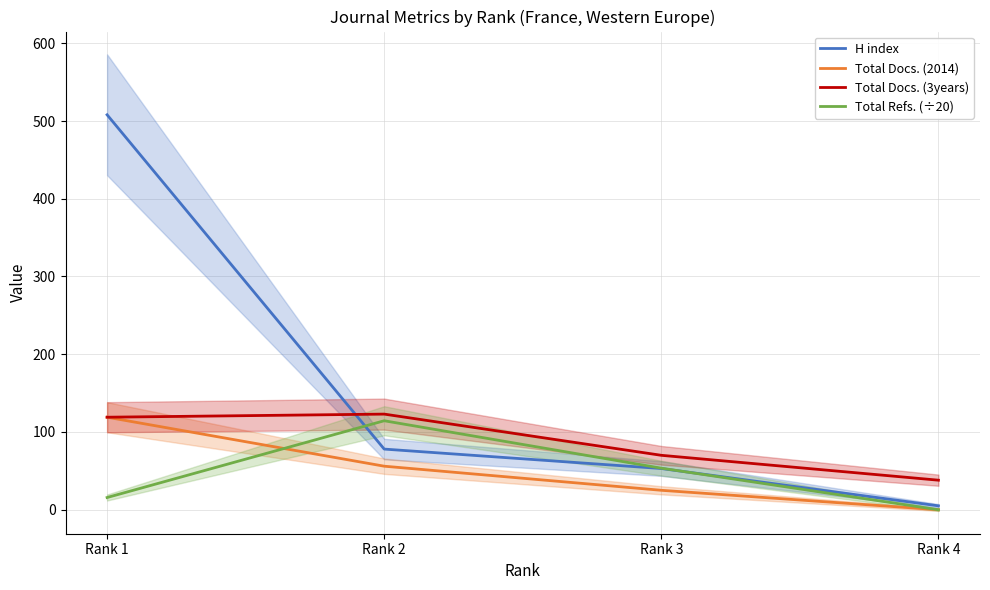

At how many categories does at least one series exceed 462?

1